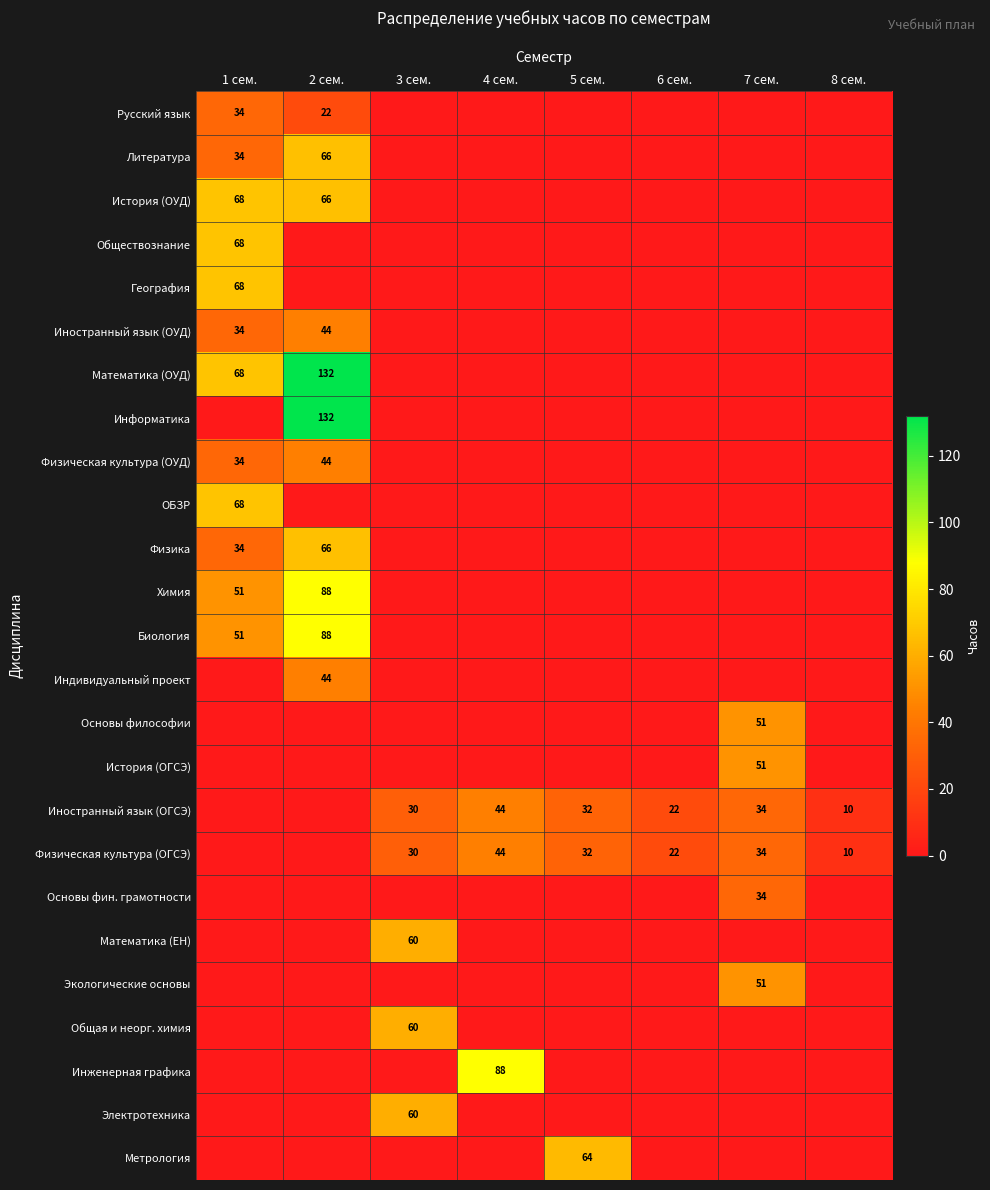

The value of Иностранный язык (ОУД) at 2 сем. is 29. True or false?

False